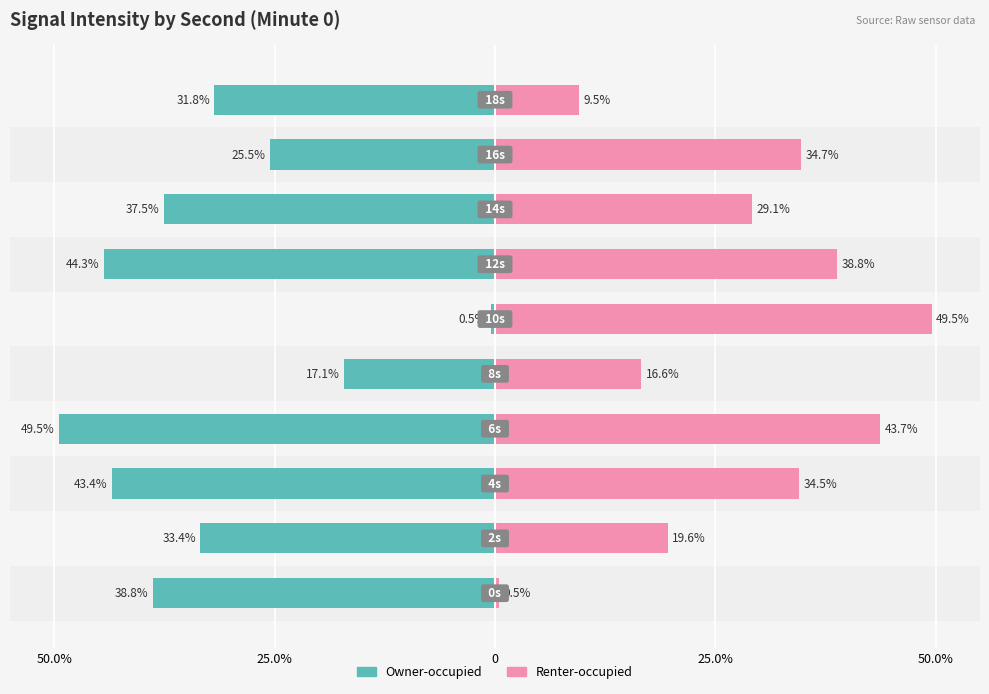

Reading right to left, what are all the values shown in this chart?

Owner-occupied: -31.8	-25.5	-37.5	-44.3	-0.5	-17.1	-49.5	-43.4	-33.4	-38.8
Renter-occupied: 9.5	34.7	29.1	38.8	49.5	16.6	43.7	34.5	19.6	0.5